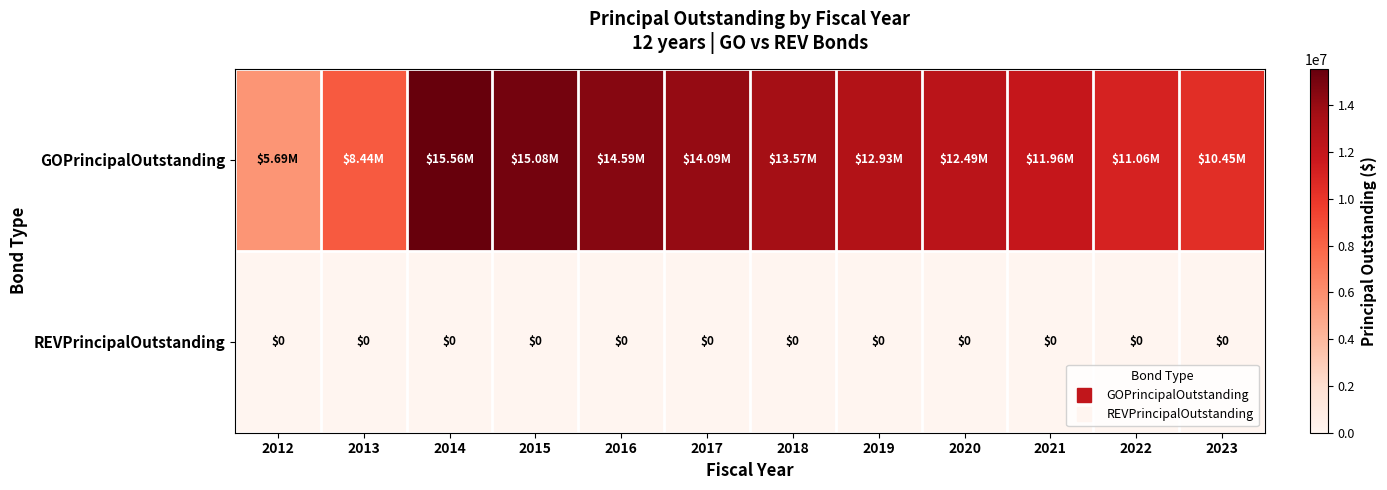

What is the maximum value for GOPrincipalOutstanding?

15560000